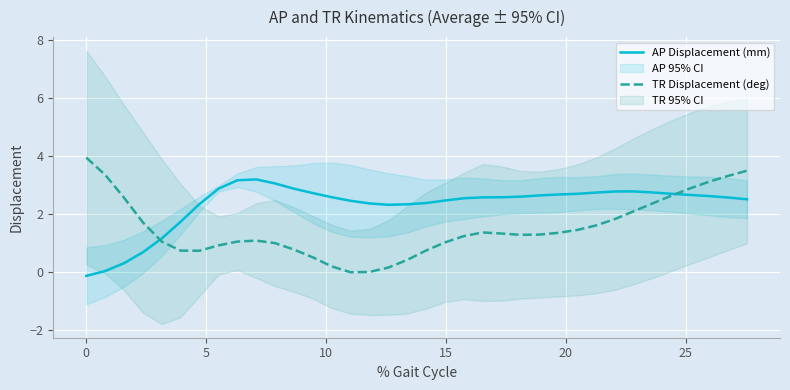

What is the smallest value displayed?

-0.1